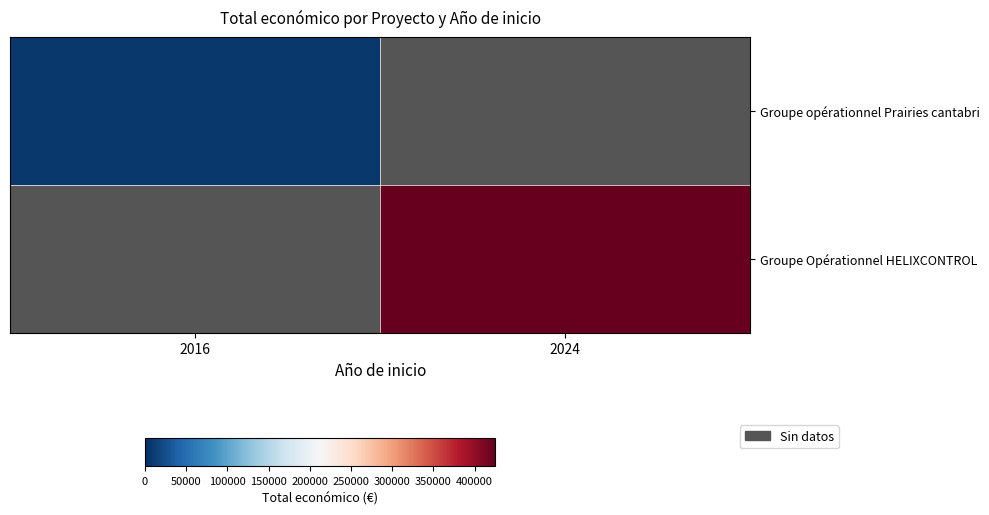

How many data points does each series have?

2